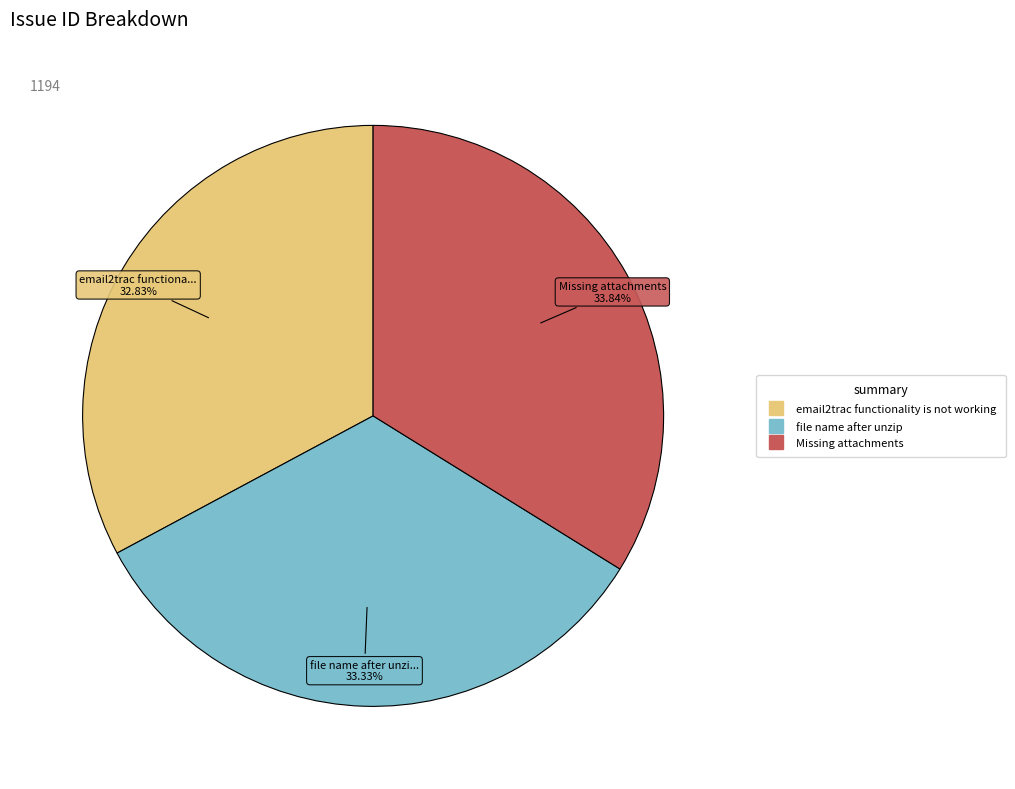

What percentage is the email2trac functionality is not working slice, to the nearest percent?

33%